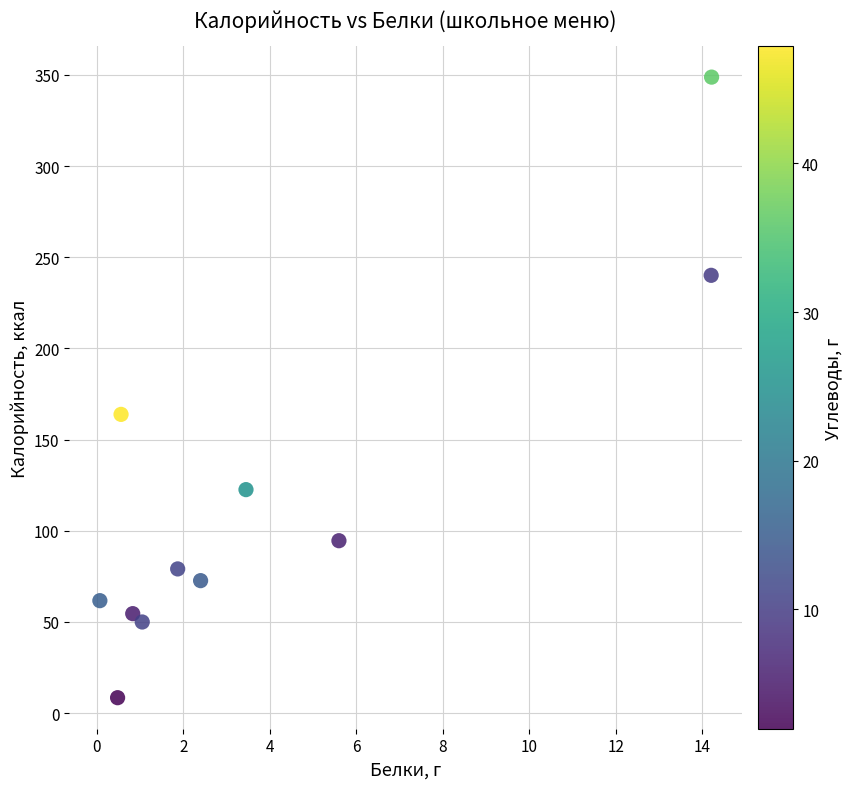

What is the range of Y values (max minus min)?

340.4